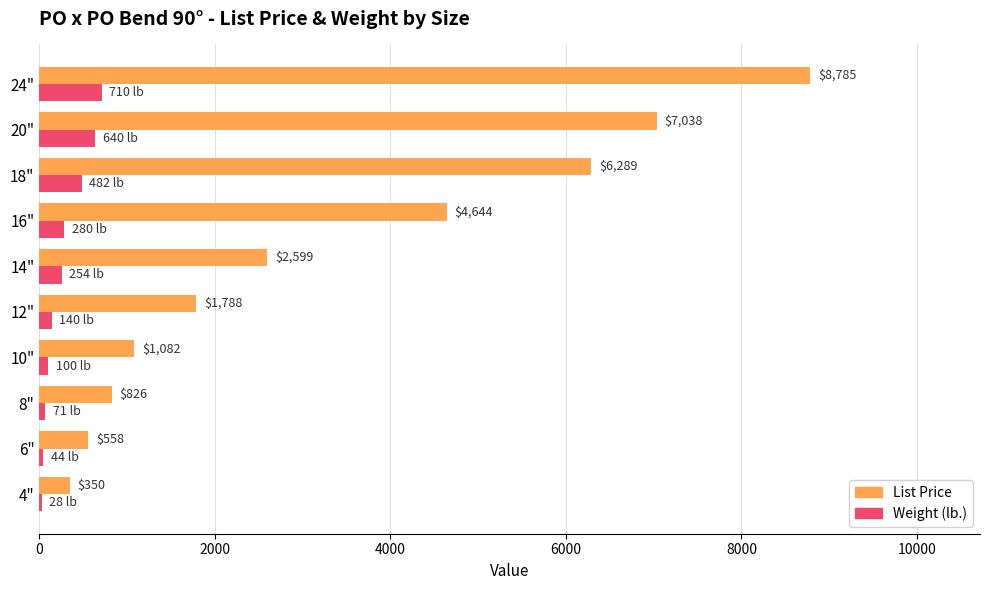

Between 14" and 18", which series saw the biggest shift?

List Price